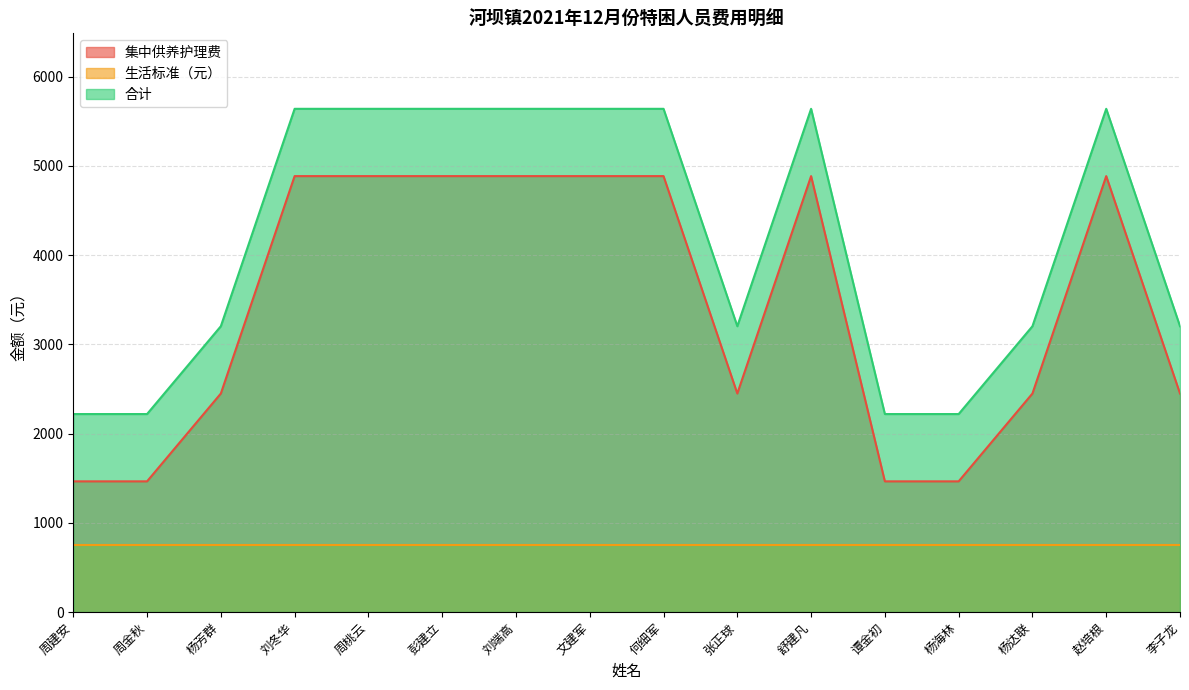

The 合计 series shows 647 at 杨达联. True or false?

False